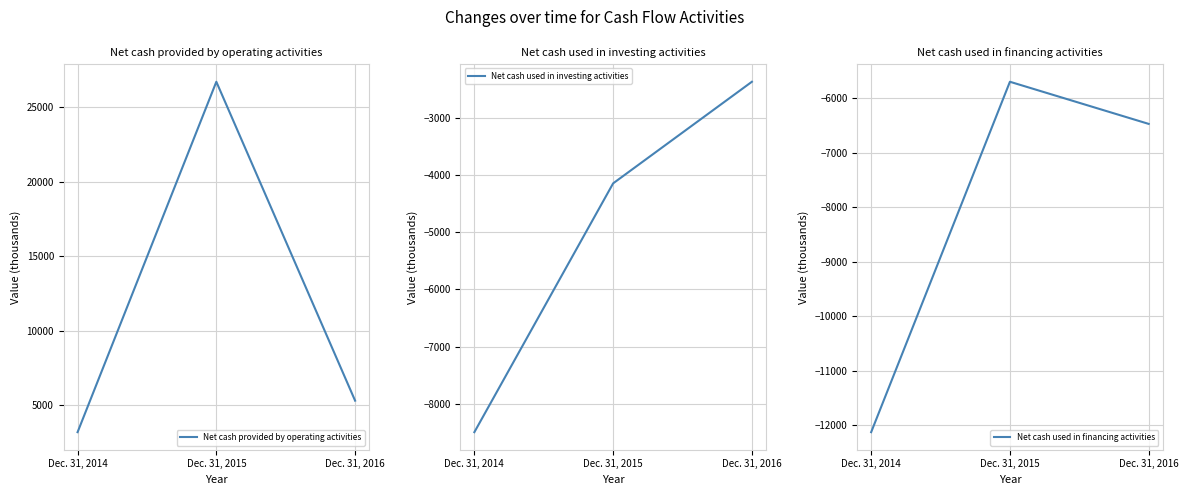

What is the difference between the maximum and minimum values in the Net cash used in financing activities series?

6428